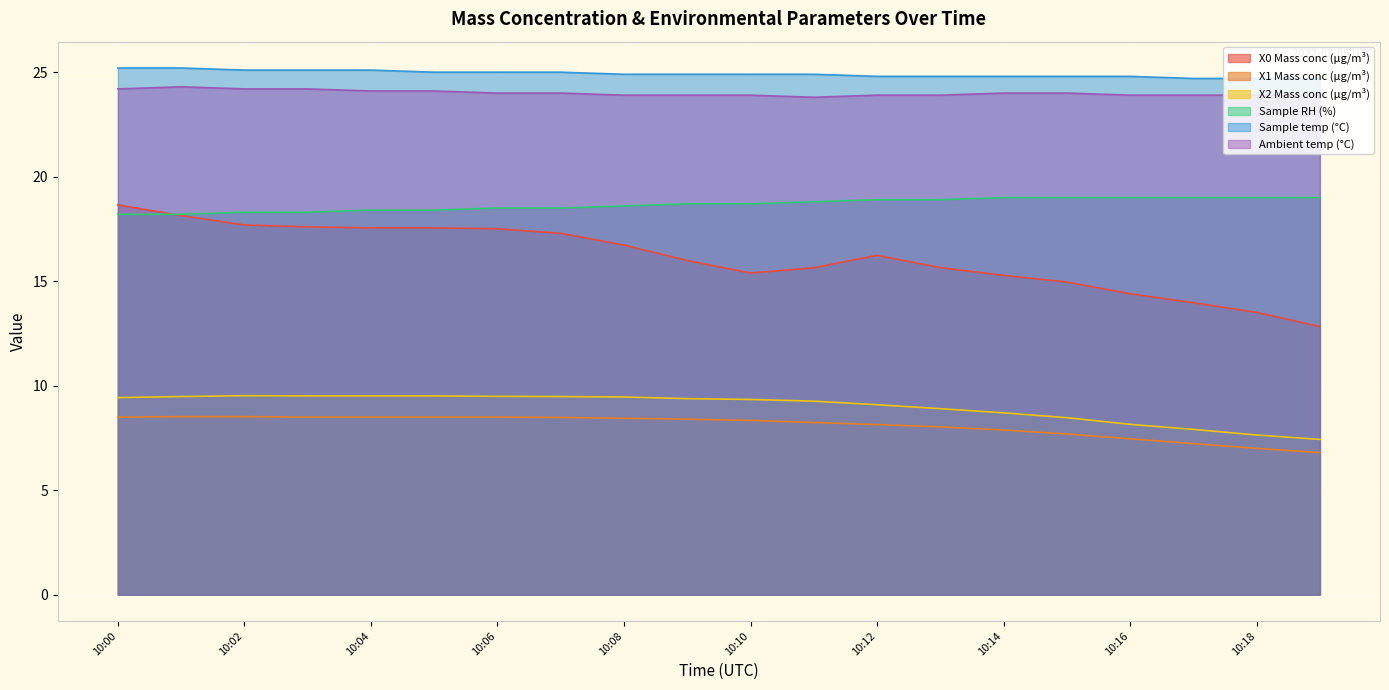

How many lines are shown in the chart?

6